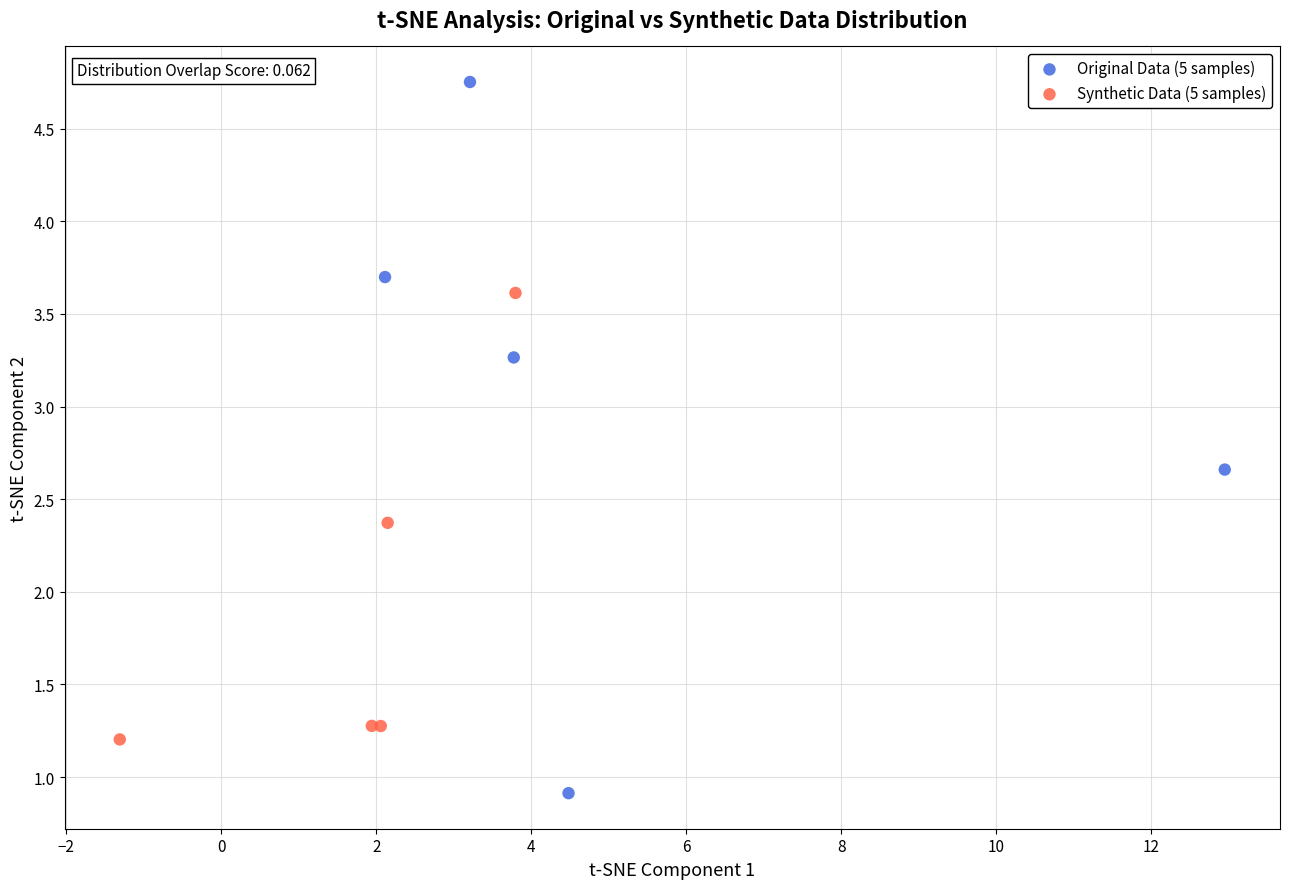

Which series reaches the minimum Y coordinate?

Original Data (5 samples)